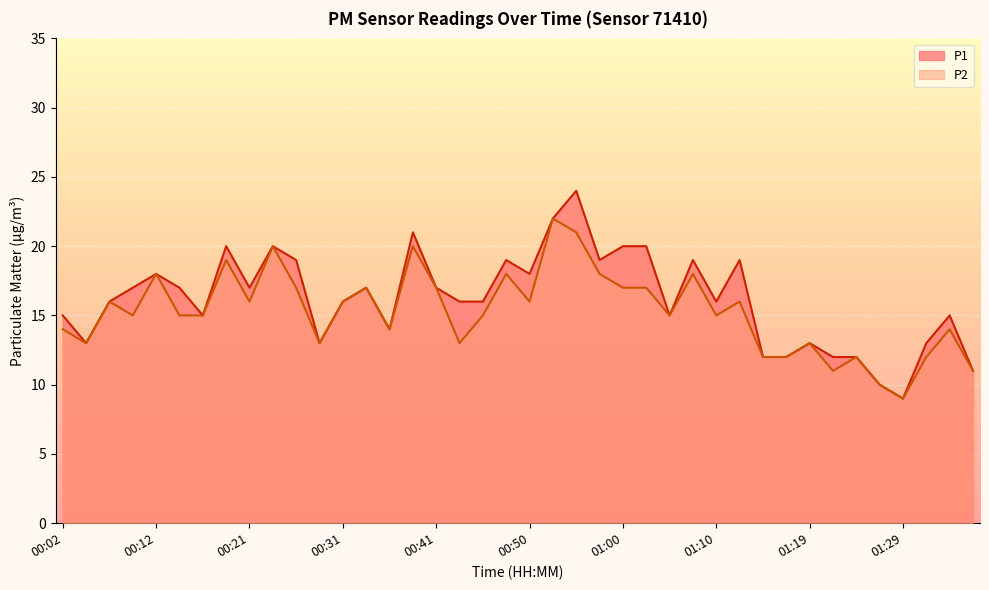

True or false: P2 and P1 cross at least once.

False